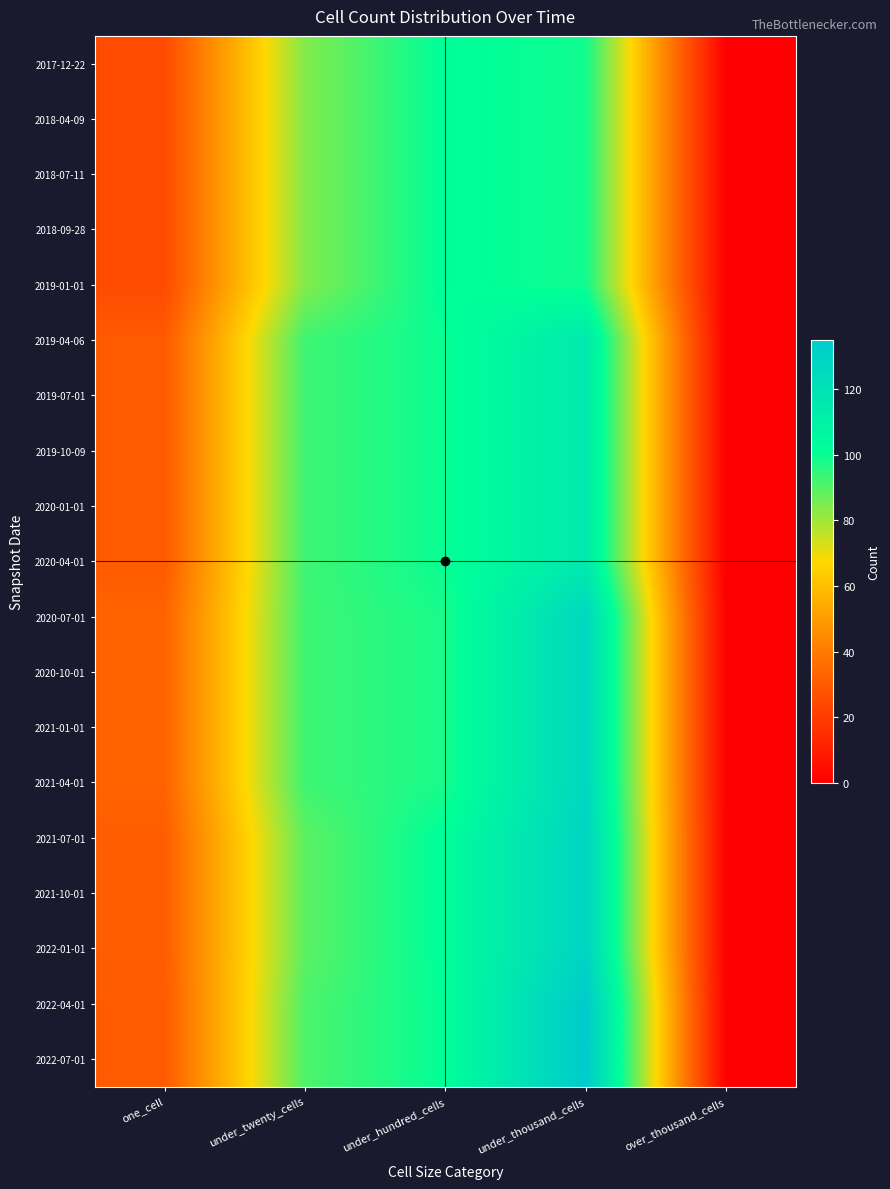

Reading right to left, transcribe all the data shown in this chart.

2017-12-22: over_thousand_cells=0	under_thousand_cells=99	under_hundred_cells=102	under_twenty_cells=84	one_cell=25
2018-04-09: over_thousand_cells=0	under_thousand_cells=99	under_hundred_cells=102	under_twenty_cells=84	one_cell=25
2018-07-11: over_thousand_cells=0	under_thousand_cells=99	under_hundred_cells=102	under_twenty_cells=84	one_cell=25
2018-09-28: over_thousand_cells=0	under_thousand_cells=99	under_hundred_cells=102	under_twenty_cells=84	one_cell=25
2019-01-01: over_thousand_cells=0	under_thousand_cells=99	under_hundred_cells=102	under_twenty_cells=84	one_cell=25
2019-04-06: over_thousand_cells=0	under_thousand_cells=115	under_hundred_cells=100	under_twenty_cells=93	one_cell=30
2019-07-01: over_thousand_cells=0	under_thousand_cells=115	under_hundred_cells=100	under_twenty_cells=93	one_cell=30
2019-10-09: over_thousand_cells=0	under_thousand_cells=115	under_hundred_cells=100	under_twenty_cells=93	one_cell=30
2020-01-01: over_thousand_cells=0	under_thousand_cells=115	under_hundred_cells=100	under_twenty_cells=93	one_cell=30
2020-04-01: over_thousand_cells=0	under_thousand_cells=115	under_hundred_cells=100	under_twenty_cells=93	one_cell=30
2020-07-01: over_thousand_cells=0	under_thousand_cells=127	under_hundred_cells=98	under_twenty_cells=93	one_cell=33
2020-10-01: over_thousand_cells=0	under_thousand_cells=127	under_hundred_cells=98	under_twenty_cells=93	one_cell=33
2021-01-01: over_thousand_cells=0	under_thousand_cells=127	under_hundred_cells=98	under_twenty_cells=93	one_cell=33
2021-04-01: over_thousand_cells=0	under_thousand_cells=127	under_hundred_cells=98	under_twenty_cells=93	one_cell=33
2021-07-01: over_thousand_cells=0	under_thousand_cells=129	under_hundred_cells=102	under_twenty_cells=89	one_cell=31
2021-10-01: over_thousand_cells=0	under_thousand_cells=129	under_hundred_cells=102	under_twenty_cells=89	one_cell=31
2022-01-01: over_thousand_cells=0	under_thousand_cells=129	under_hundred_cells=102	under_twenty_cells=89	one_cell=31
2022-04-01: over_thousand_cells=0	under_thousand_cells=135	under_hundred_cells=101	under_twenty_cells=91	one_cell=30
2022-07-01: over_thousand_cells=0	under_thousand_cells=135	under_hundred_cells=101	under_twenty_cells=91	one_cell=30